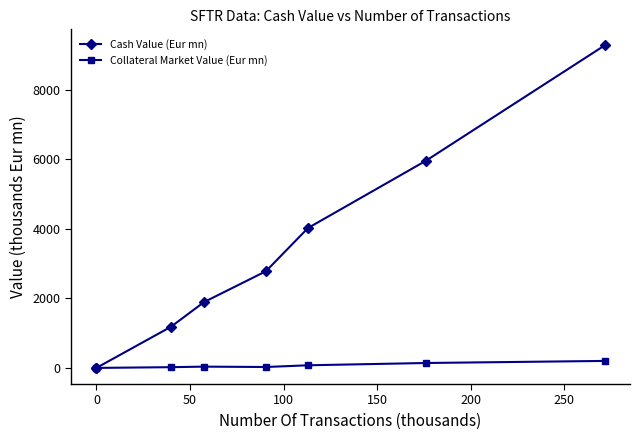

Rank the series by their maximum value, from highest to lowest.

Cash Value (Eur mn), Collateral Market Value (Eur mn)